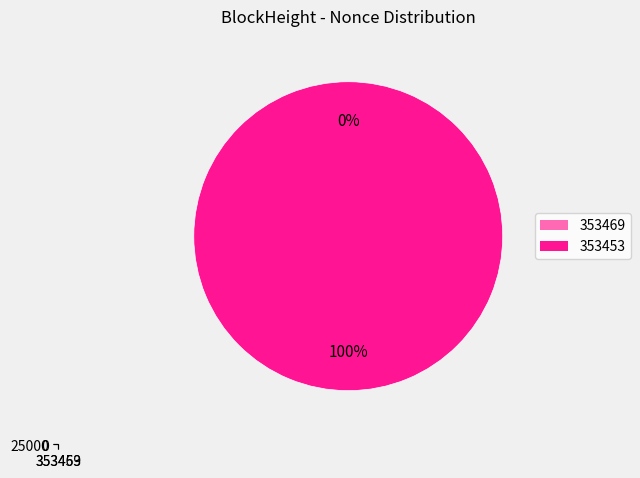

How many segments does this pie chart have?

2